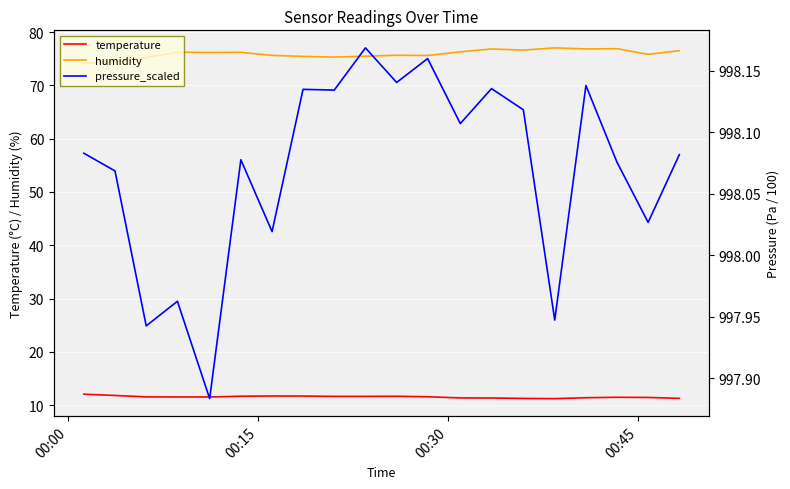

What is the sum of all pressure_scaled values?

19961.4